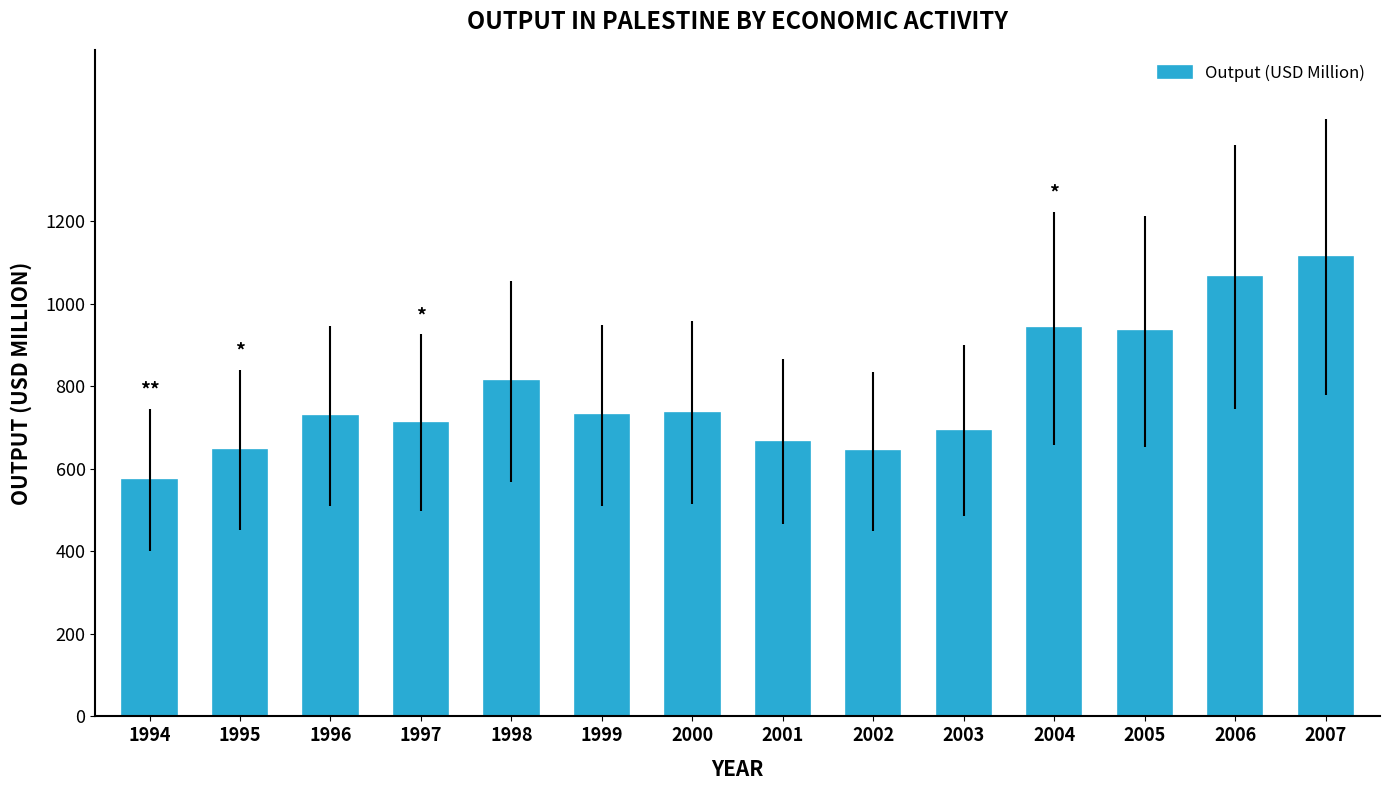

How many categories are shown in the chart?

14